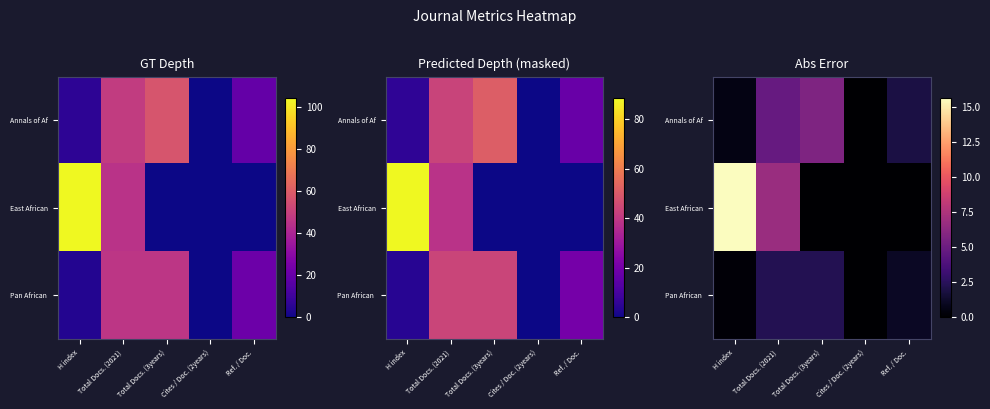

Which series has the widest spread of values?

East African